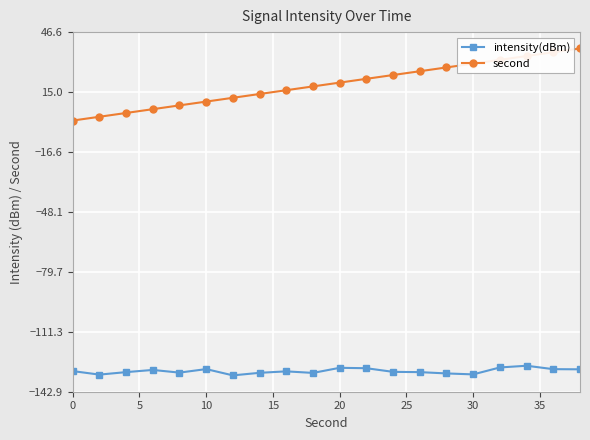

Rank the series by their maximum value, from highest to lowest.

second, intensity(dBm)